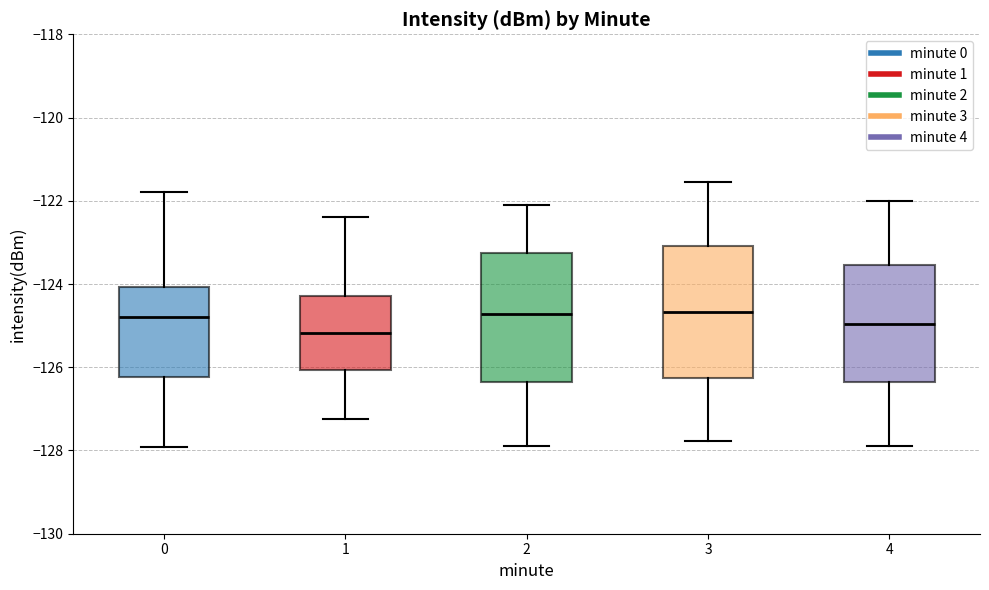

Reading left to right, read every box against the y-axis: the position of its median line, the range the box covers, and the ends of its whiskers. The values are not printed on the chart, so give them approximately, as read against the axis.

0: median -124.8, box -126.2 to -124.0, whiskers -128.0 to -121.8
1: median -125.2, box -126.0 to -124.2, whiskers -127.2 to -122.4
2: median -124.8, box -126.4 to -123.2, whiskers -127.8 to -122.2
3: median -124.6, box -126.2 to -123.0, whiskers -127.8 to -121.6
4: median -125.0, box -126.4 to -123.6, whiskers -127.8 to -122.0